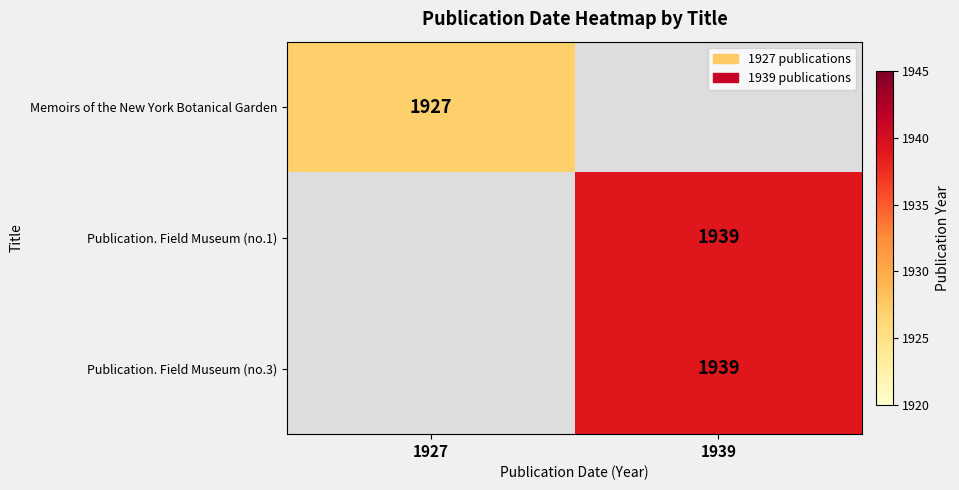

The Publication. Field Museum (no.3) series shows 1051.2 at 1939. True or false?

False